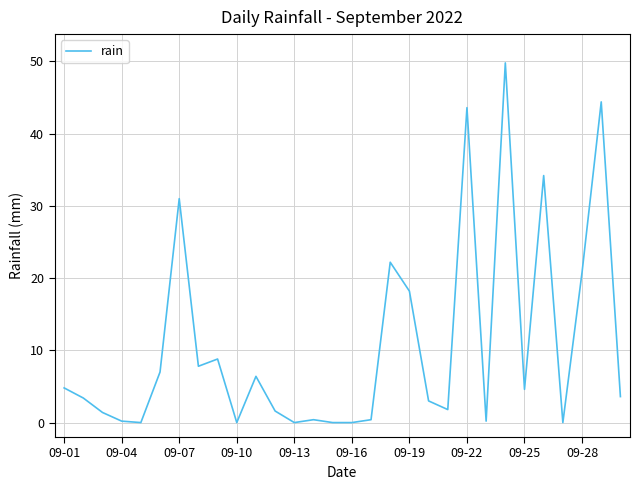

What is the difference between the maximum and minimum values?

49.8